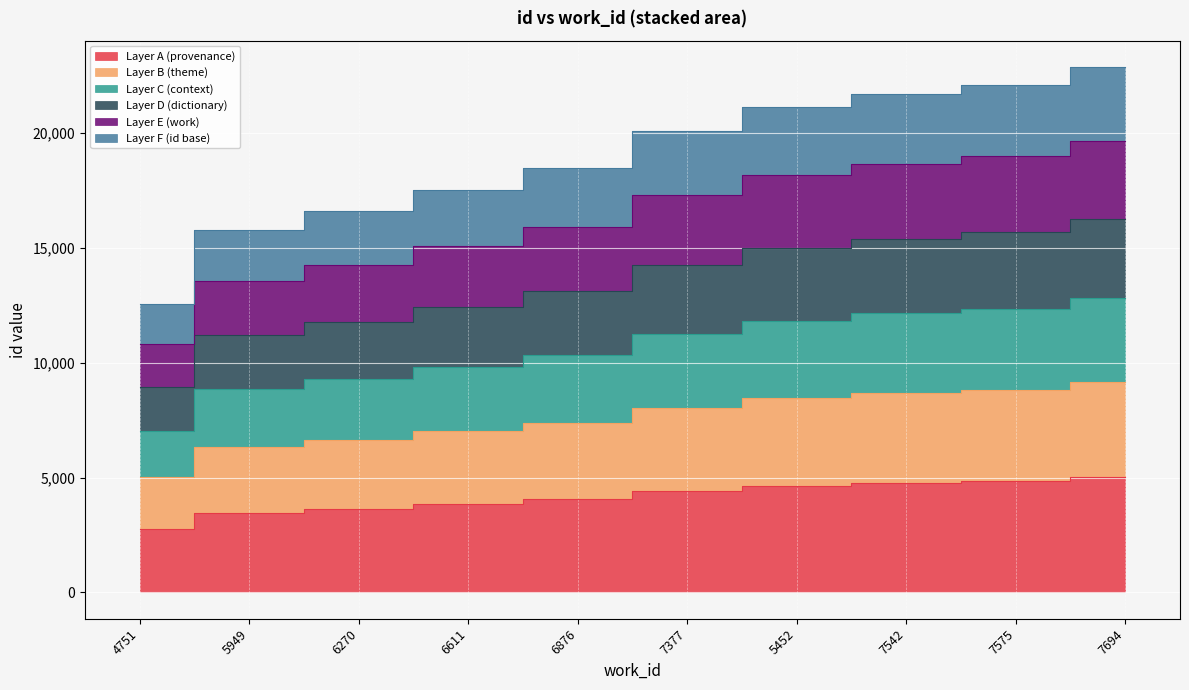

The value at 6611 is 17535. True or false?

True